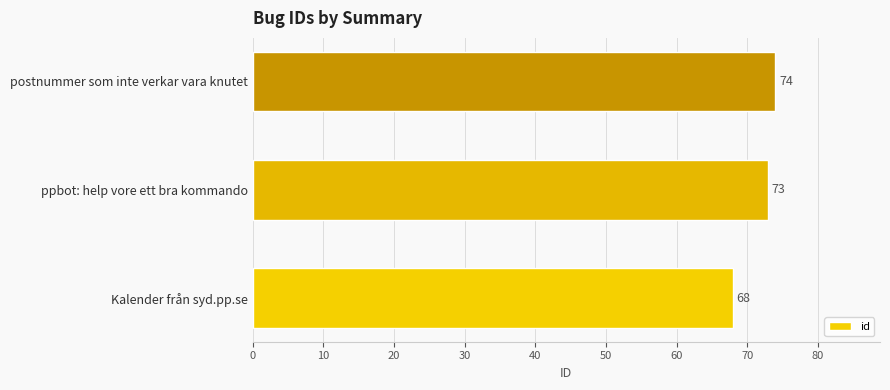

How many values are below 73?

1